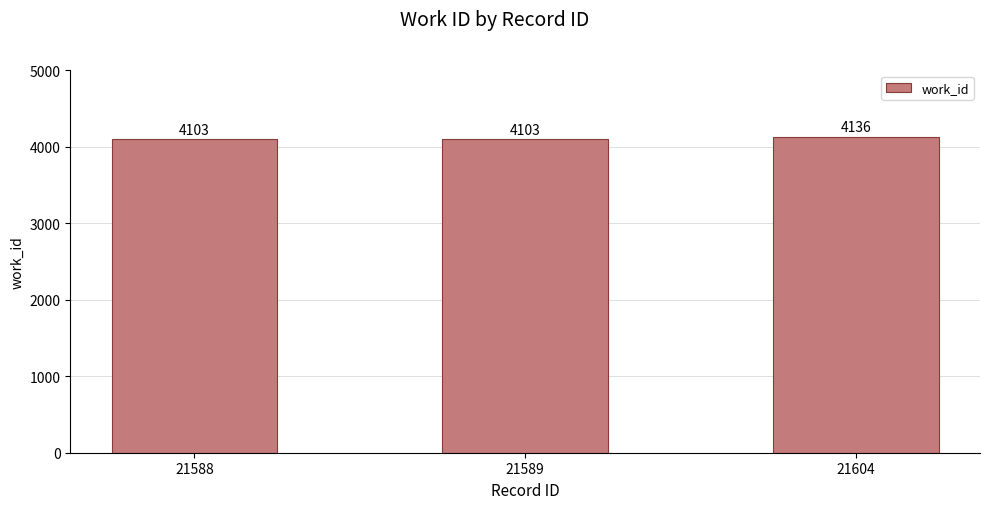

What is the sum of the values at 21604 and 21589?

8239